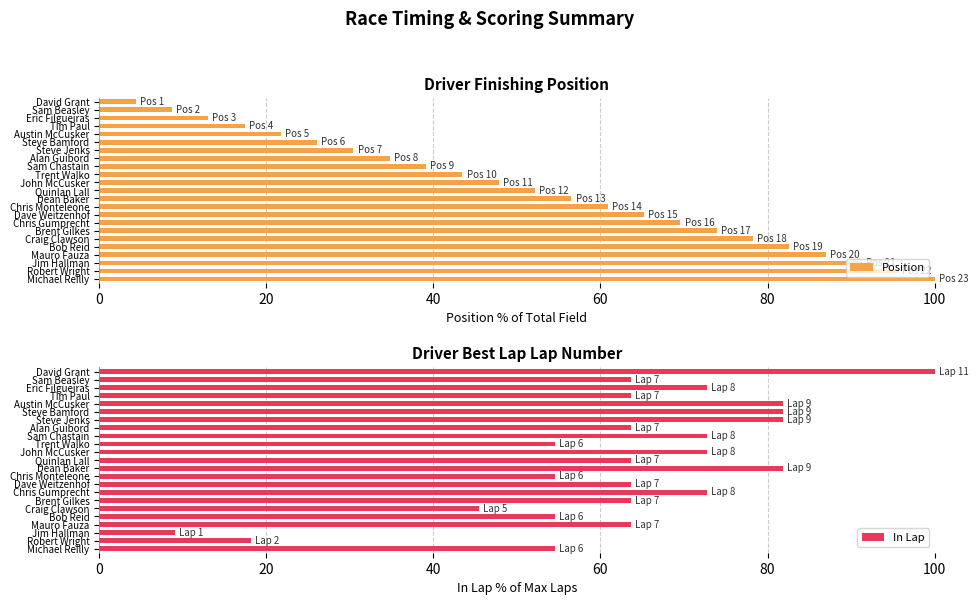

True or false: In Lap has a value of 63.6 at Brent Gilkes.

True